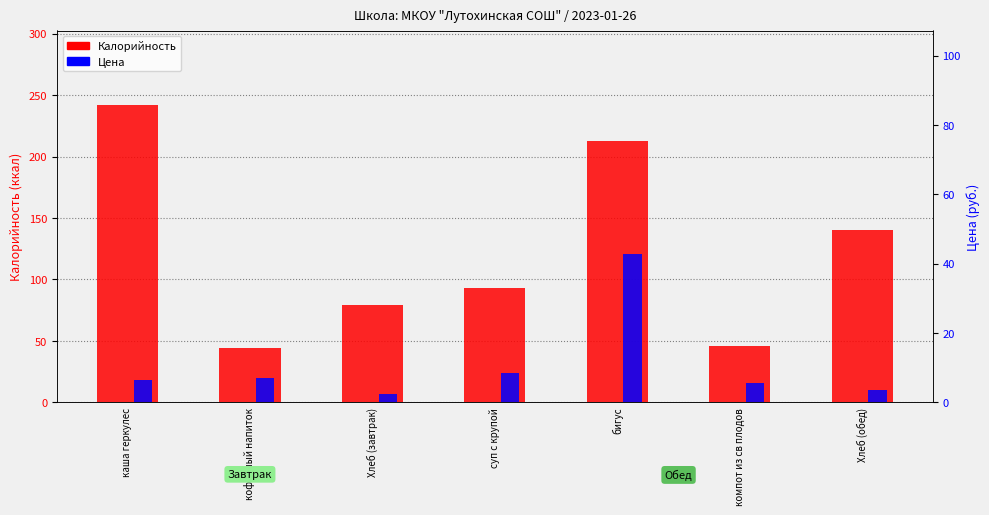

Which series has the largest total across all categories?

Калорийность